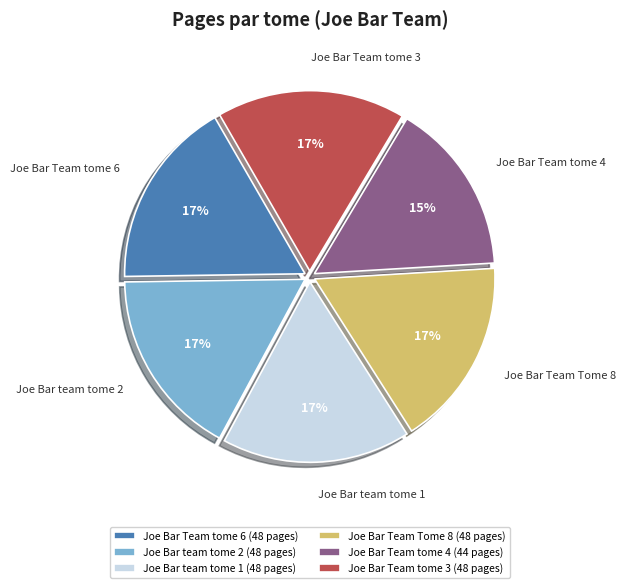

Which has a higher value, Joe Bar Team tome 4 or Joe Bar Team Tome 8?

Joe Bar Team Tome 8